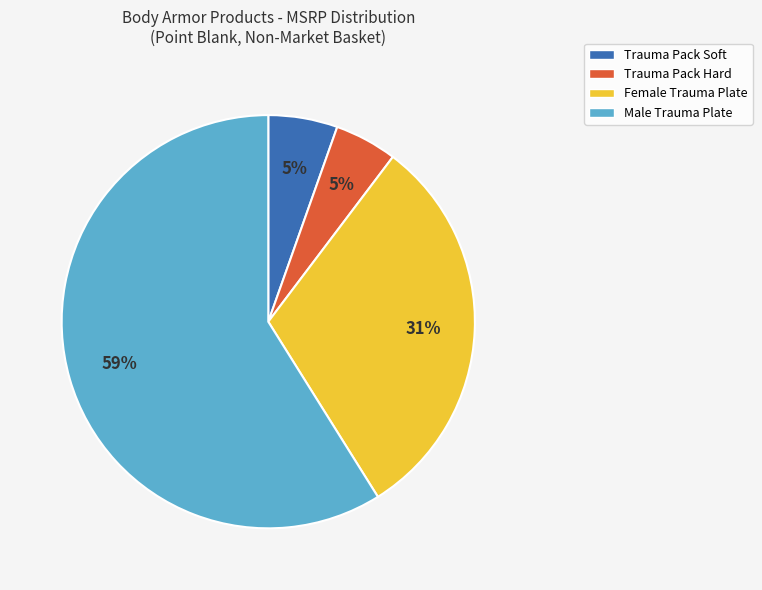

True or false: Trauma Pack Soft accounts for 1% of the total.

False